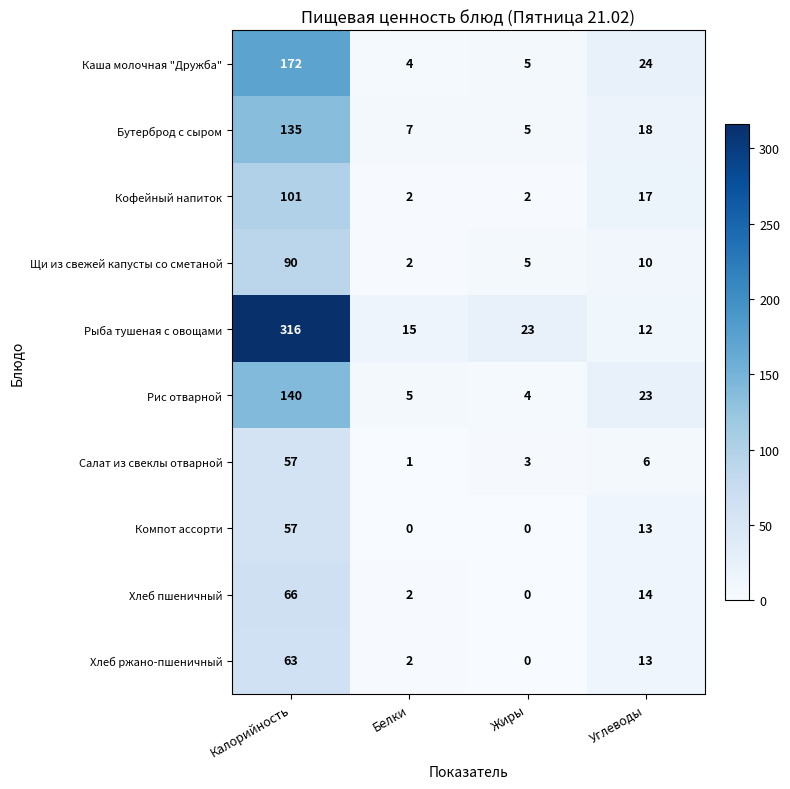

What is the total value across all series at Белки?

40